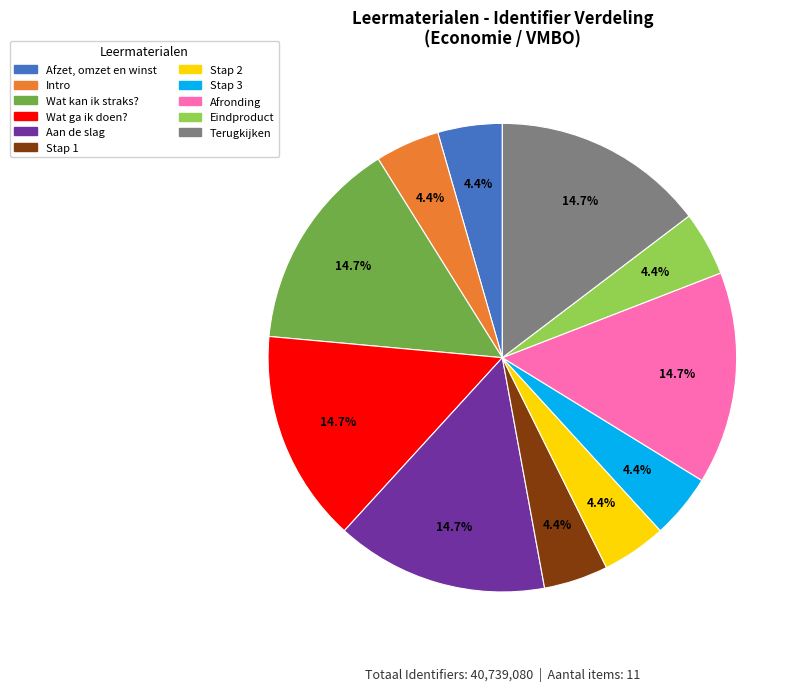

Is there a majority slice in this chart?

No